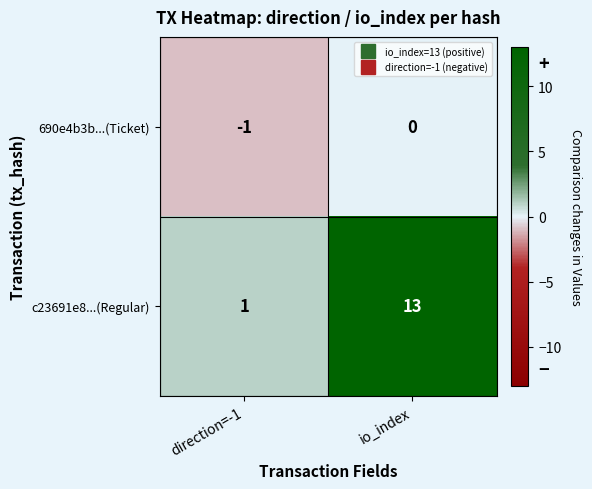

How many data points does each series have?

2